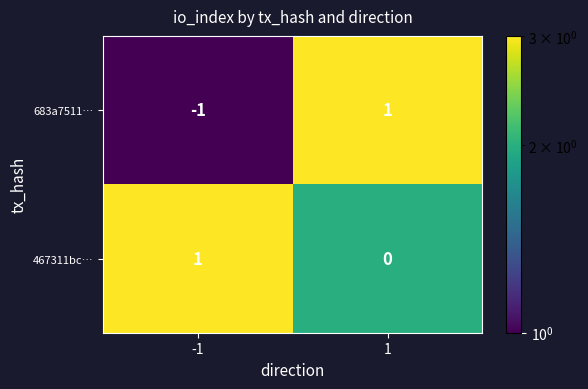

Rank the categories by 467311bc… value from lowest to highest.

1, -1